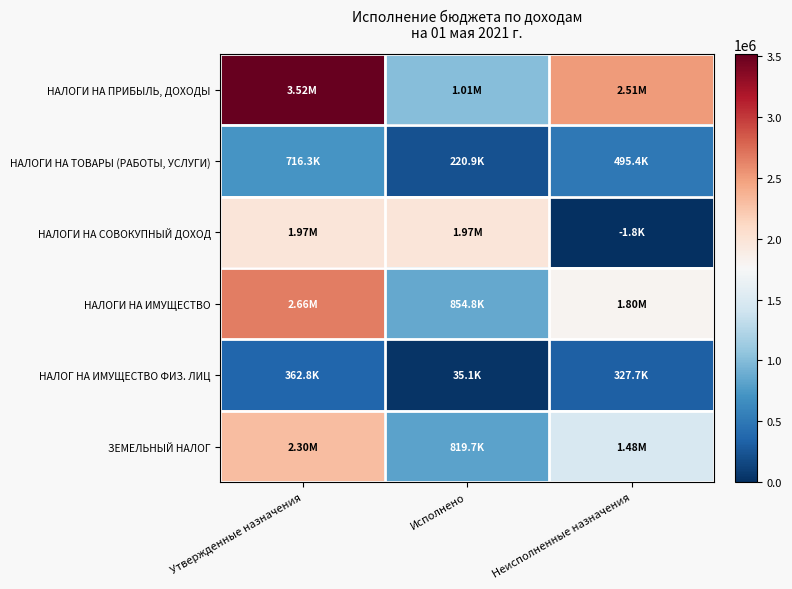

What is the total value across all series at Утвержденные назначения?

11519591.0